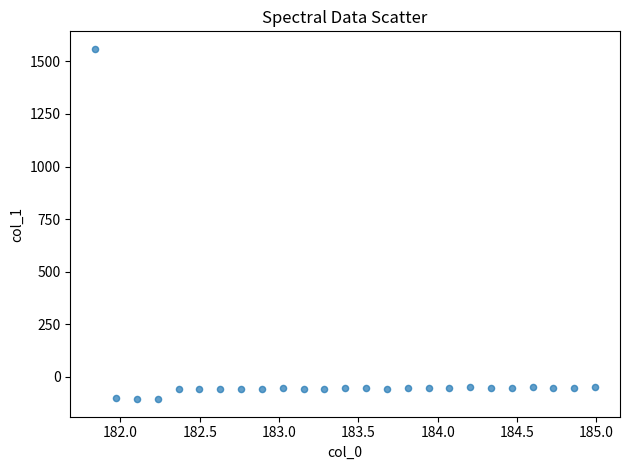

What is the range of X values (max minus min)?

3.1